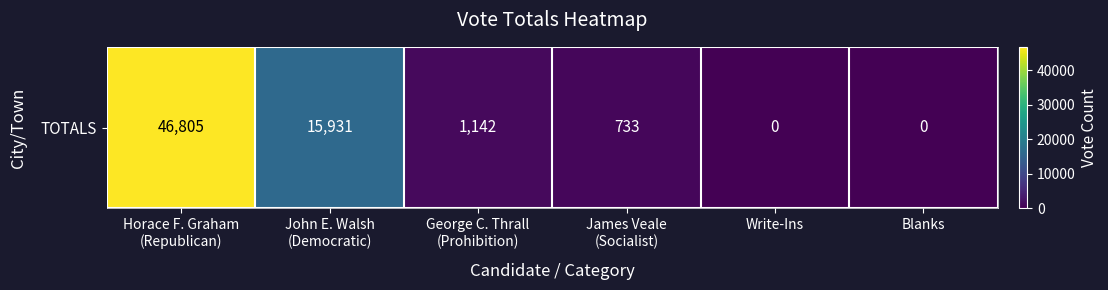

Reading right to left, list all the values displayed in this chart.

Blanks=0	Write-Ins=0	James Veale
(Socialist)=733	George C. Thrall
(Prohibition)=1142	John E. Walsh
(Democratic)=15931	Horace F. Graham
(Republican)=46805